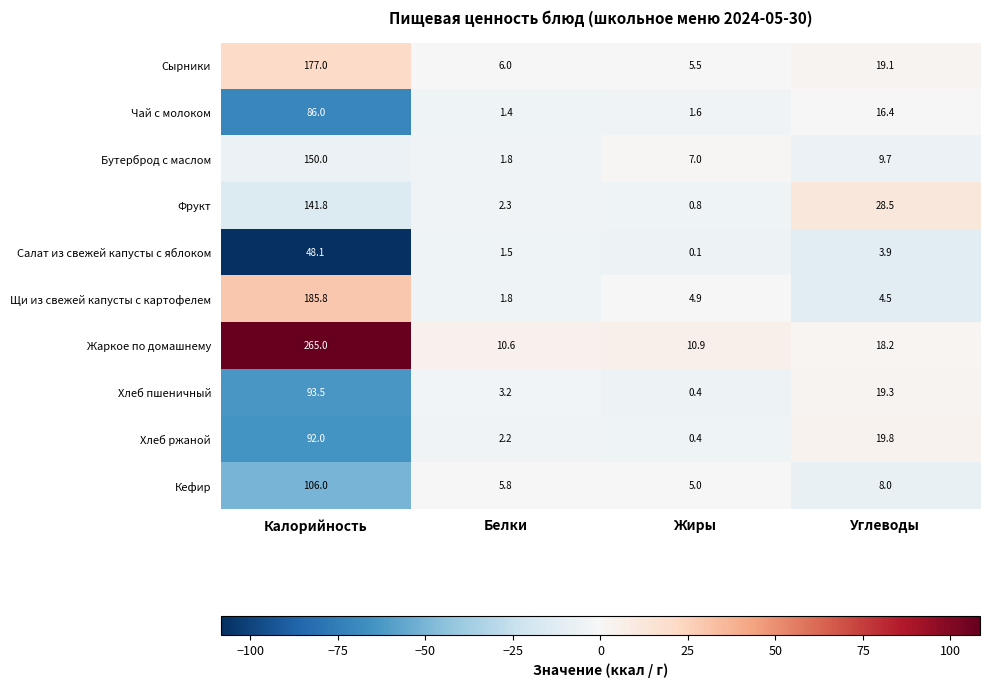

Which category has the lowest value across all series?

Жиры